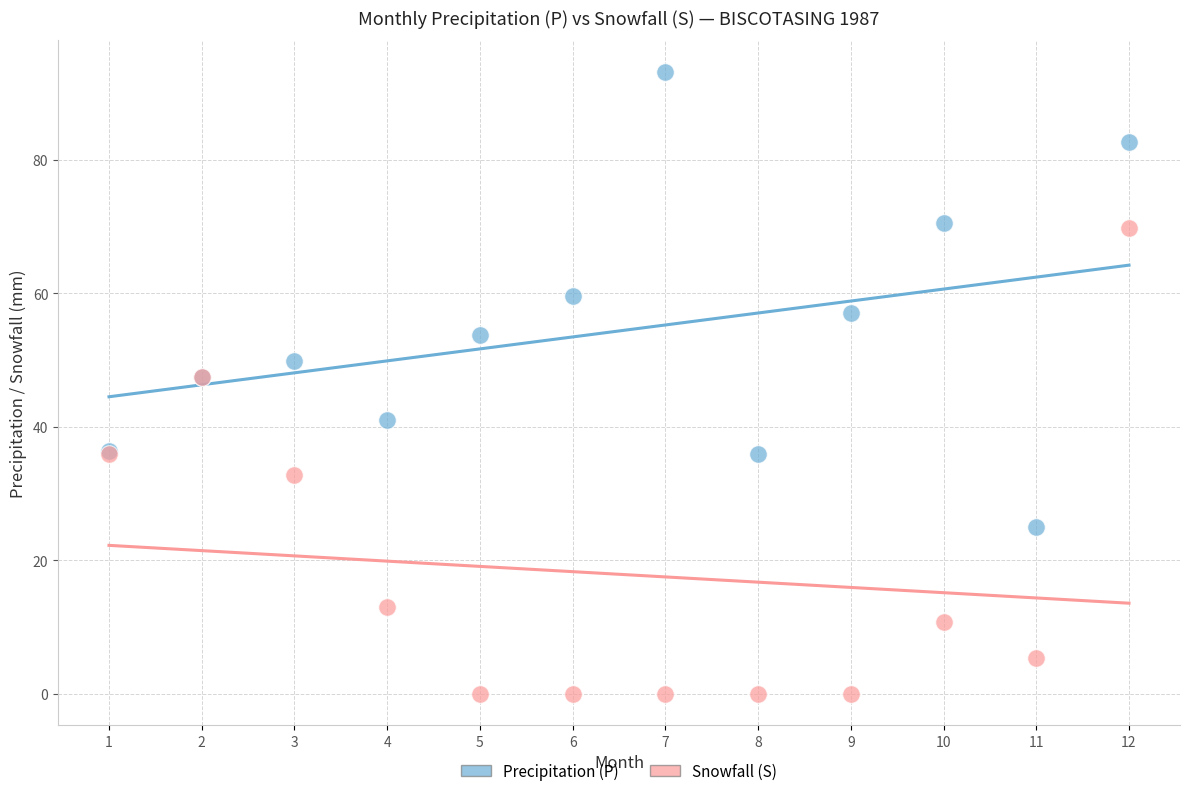

Which series contains the lowest Y value?

Snowfall (S)